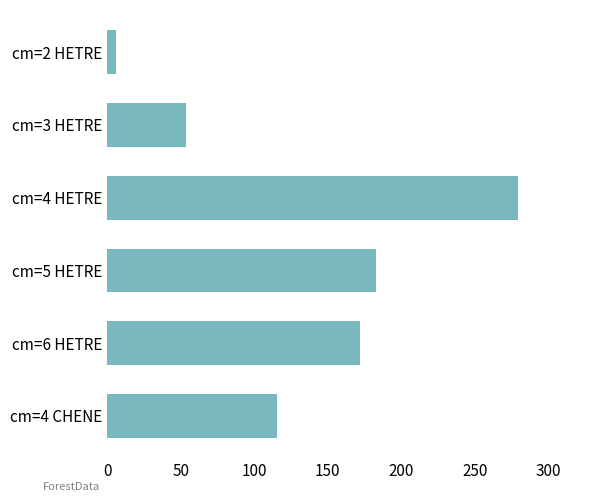

The value at cm=6 HETRE is 172.0. True or false?

True